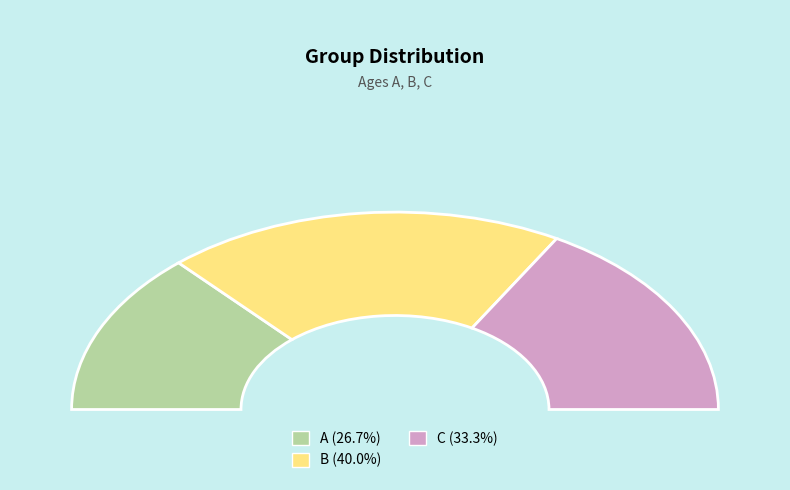

Does A account for over 50% of the chart?

No